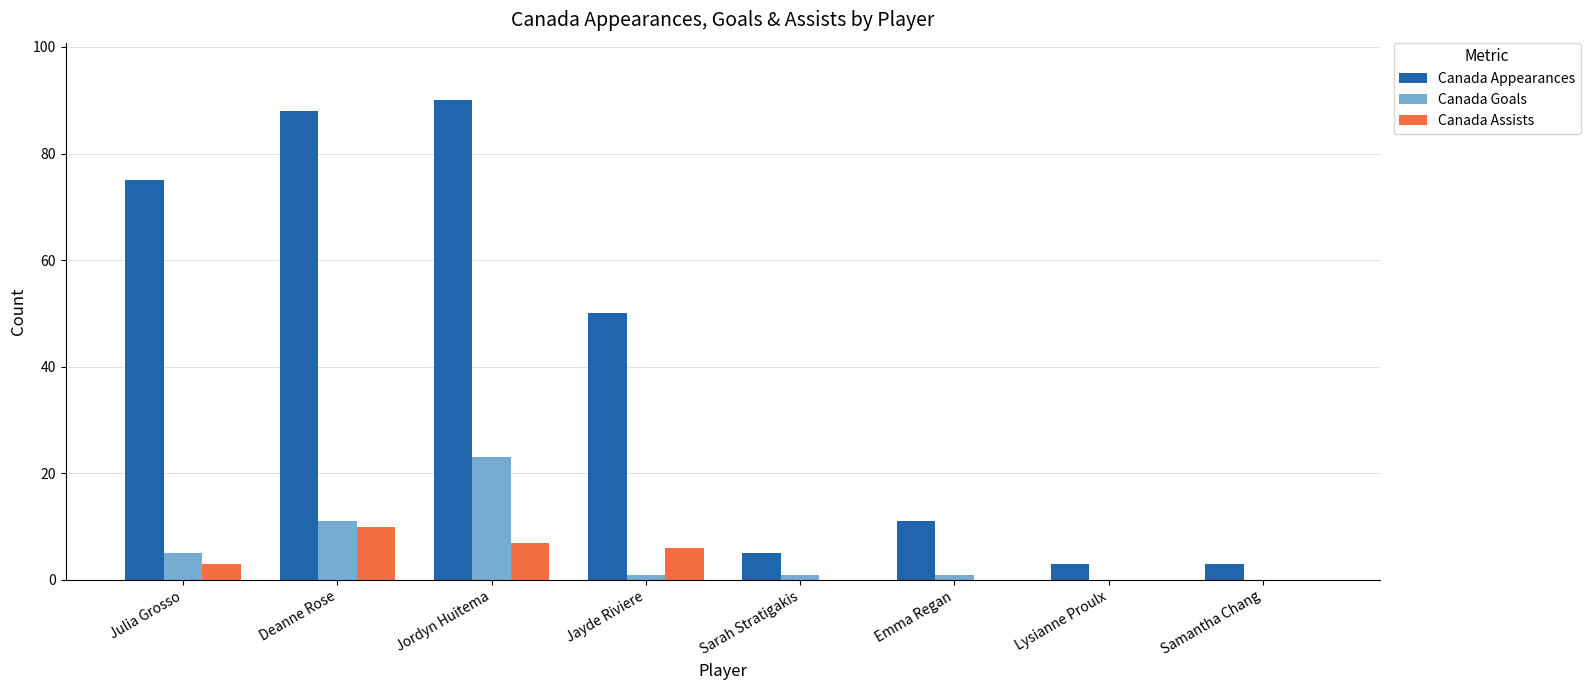

Are the bars grouped side by side (vs. stacked)?

Yes